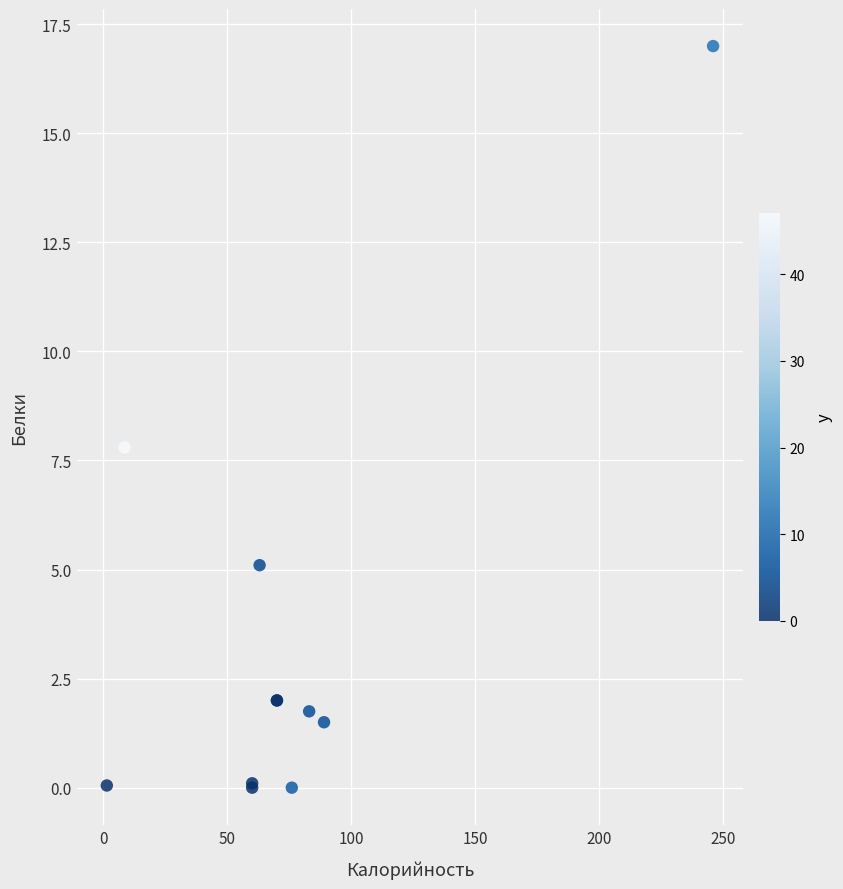

What Y value in the scatter plot is closest to 8?

7.8